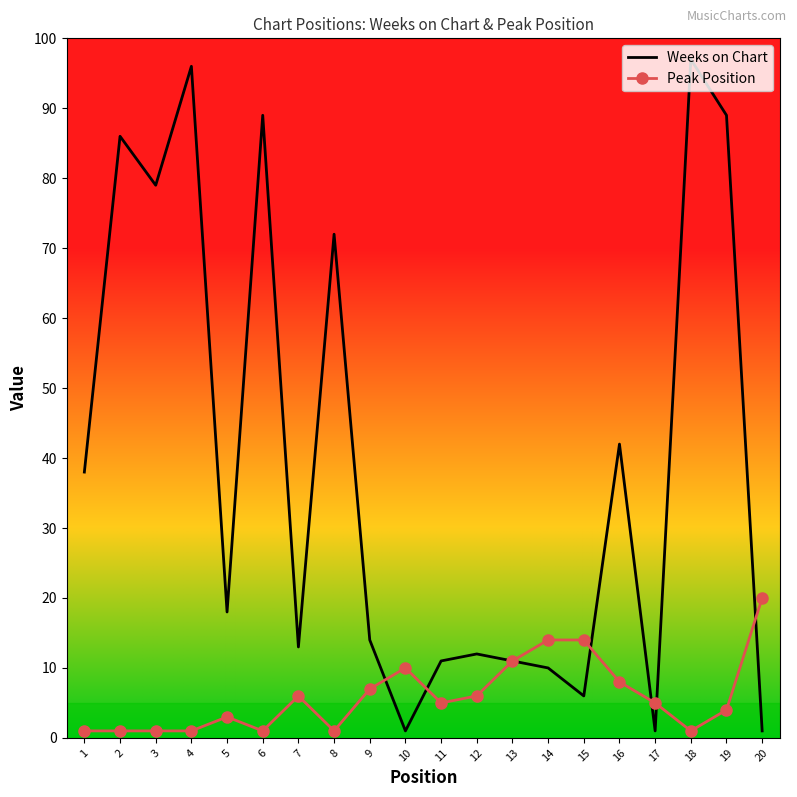

What is the average value of the Peak Position series?

6